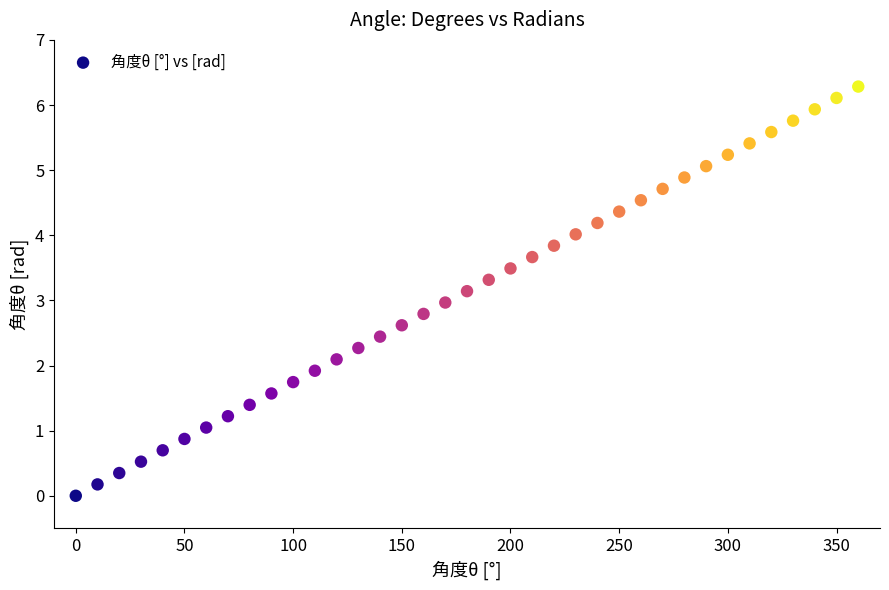

What is the range of Y values (max minus min)?

6.3